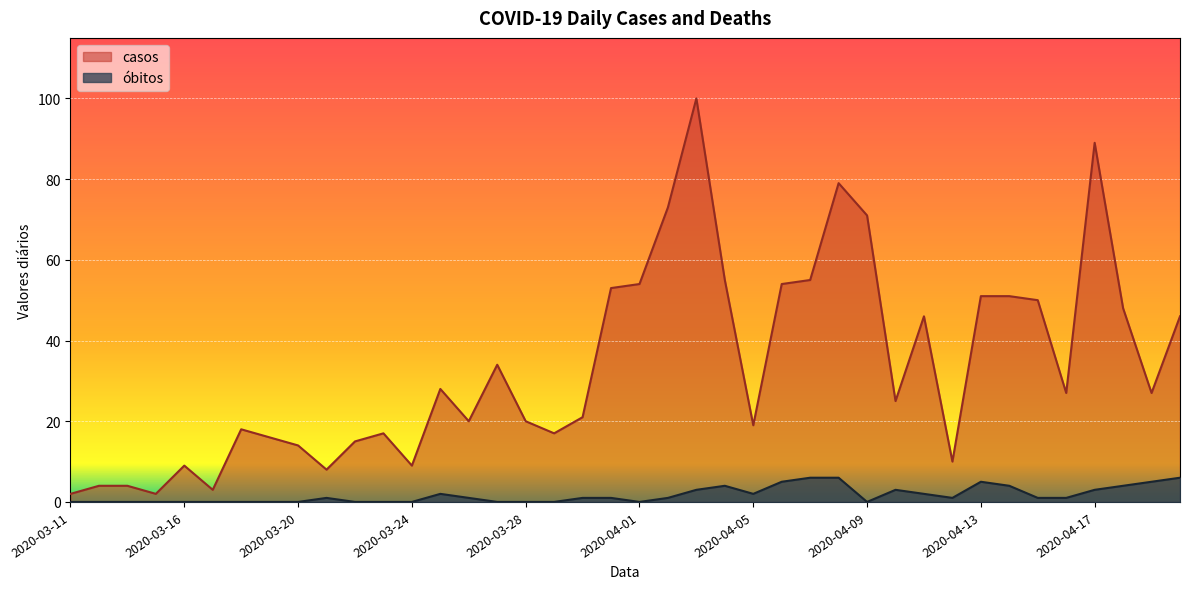

Where is casos nearest to the value 51?

2020-04-13